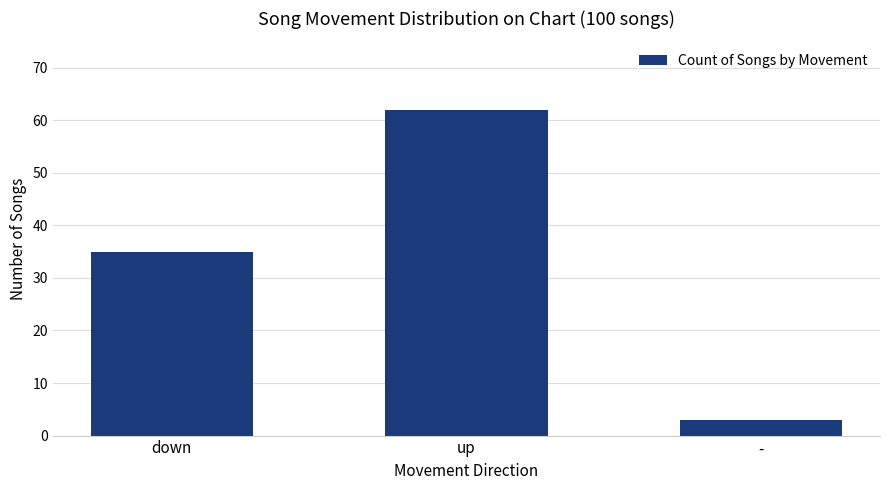

Between - and down, which is larger?

down